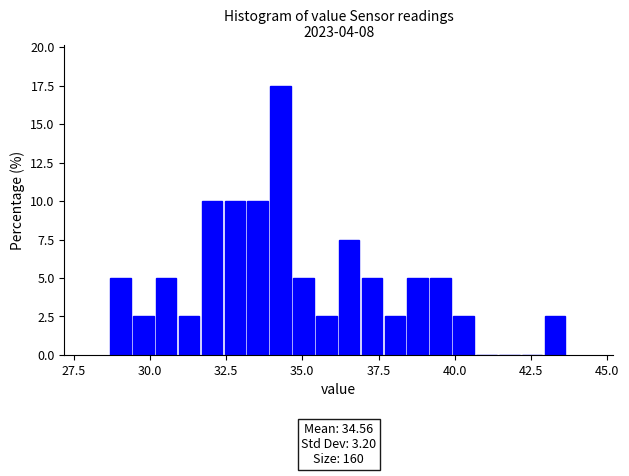

Around what value on the x-axis is the tallest bar? Give the approximate position of its centre, as read against the axis.

34.5